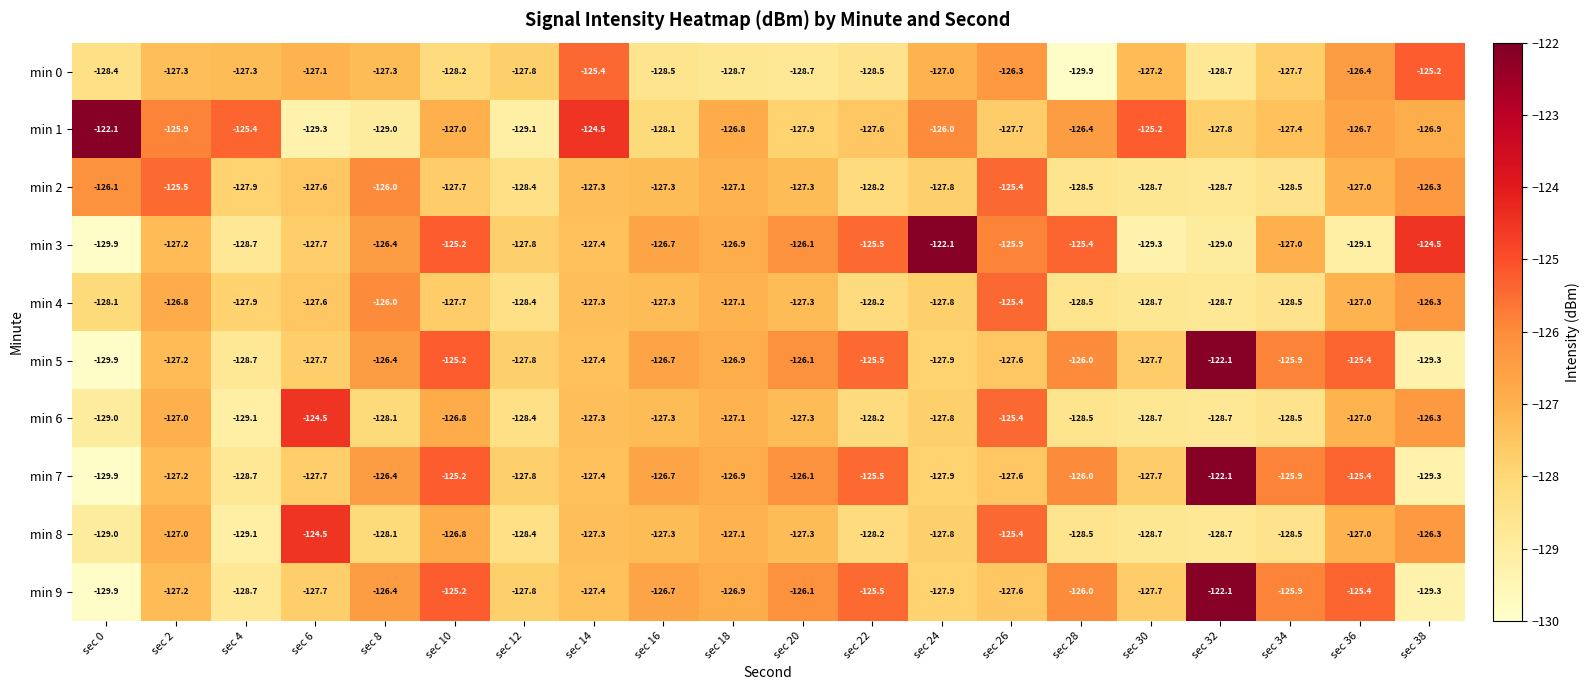

What is the sum of all min 8 values?

-2551.0